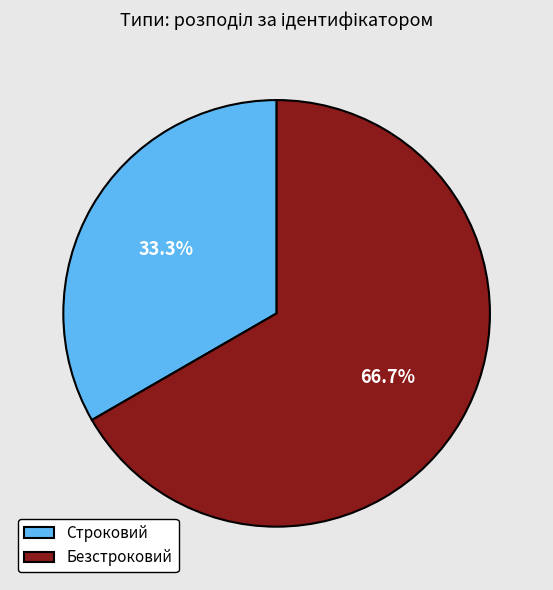

To the nearest percent, what percentage of the pie is Строковий?

33%